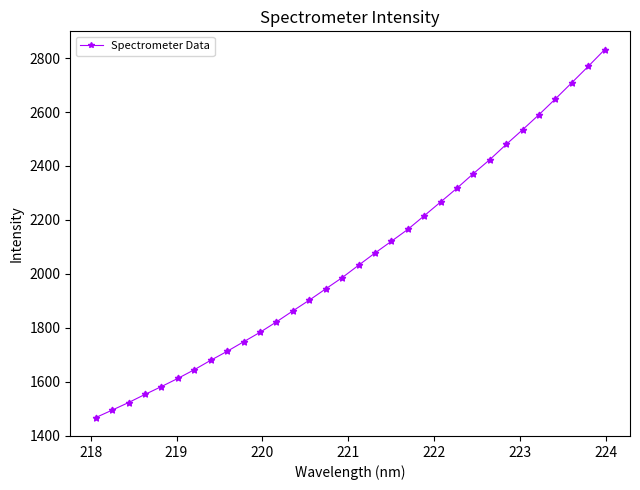

What is the greatest value displayed?

2831.2